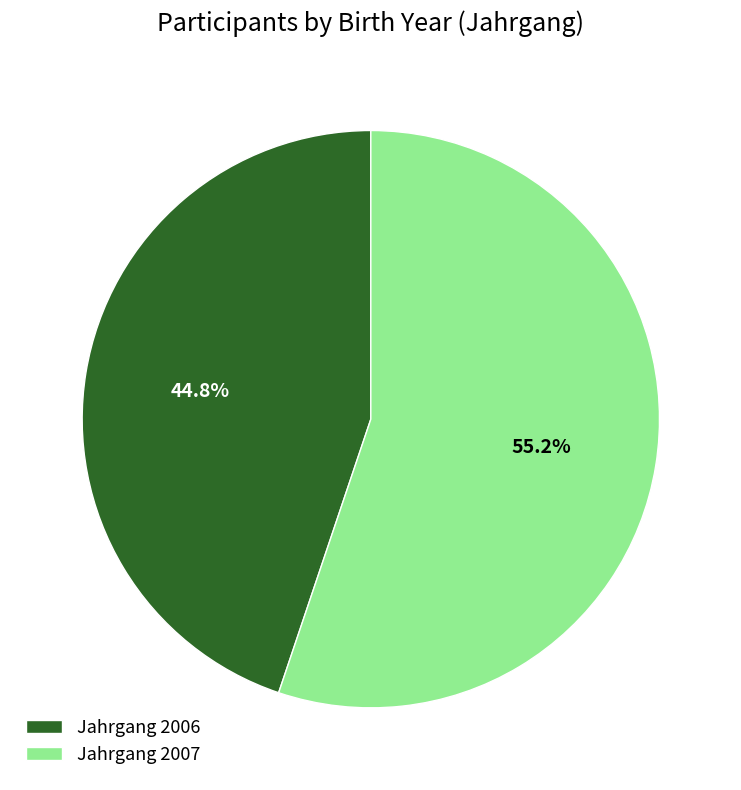

Rank the categories by value from lowest to highest.

Jahrgang 2006, Jahrgang 2007